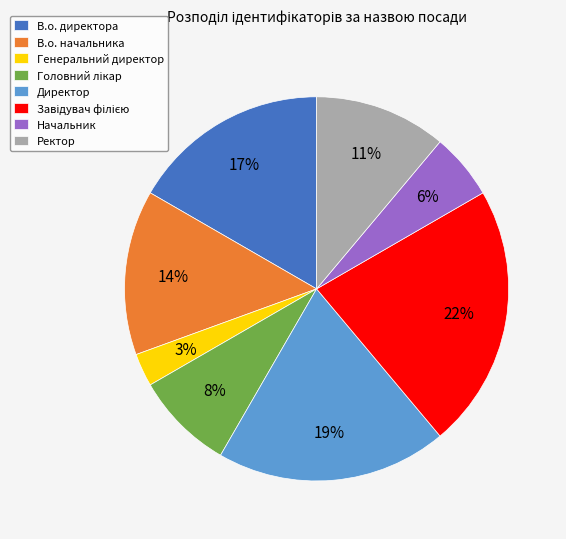

Is there any slice that represents more than half of the pie?

No